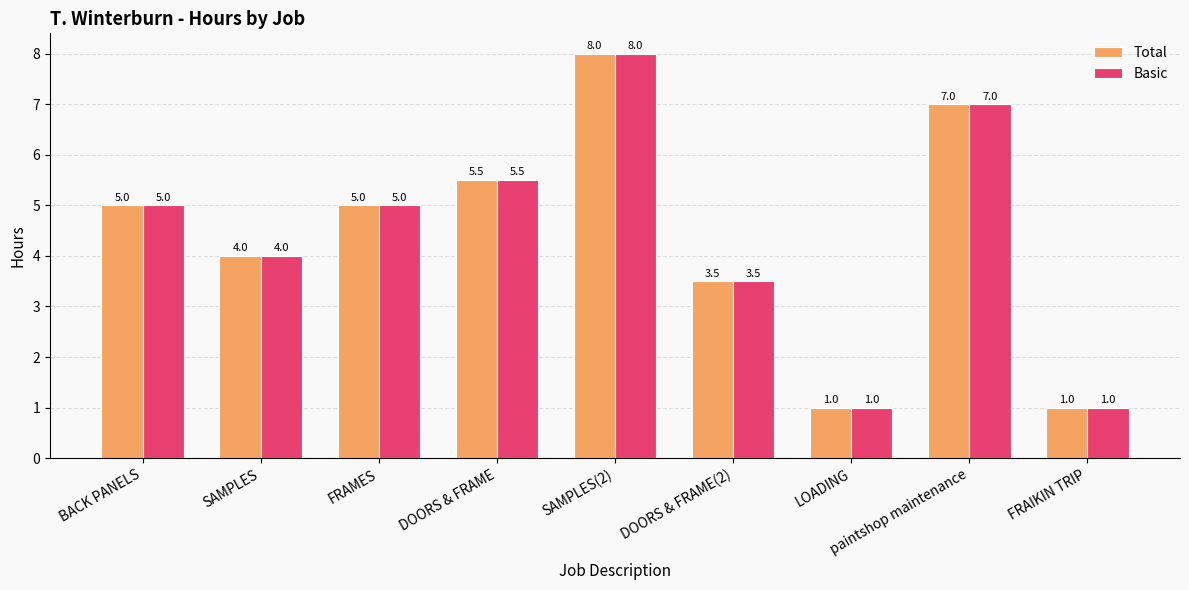

Reading left to right, transcribe all the data shown in this chart.

Total: 5.0	4.0	5.0	5.5	8.0	3.5	1.0	7.0	1.0
Basic: 5.0	4.0	5.0	5.5	8.0	3.5	1.0	7.0	1.0